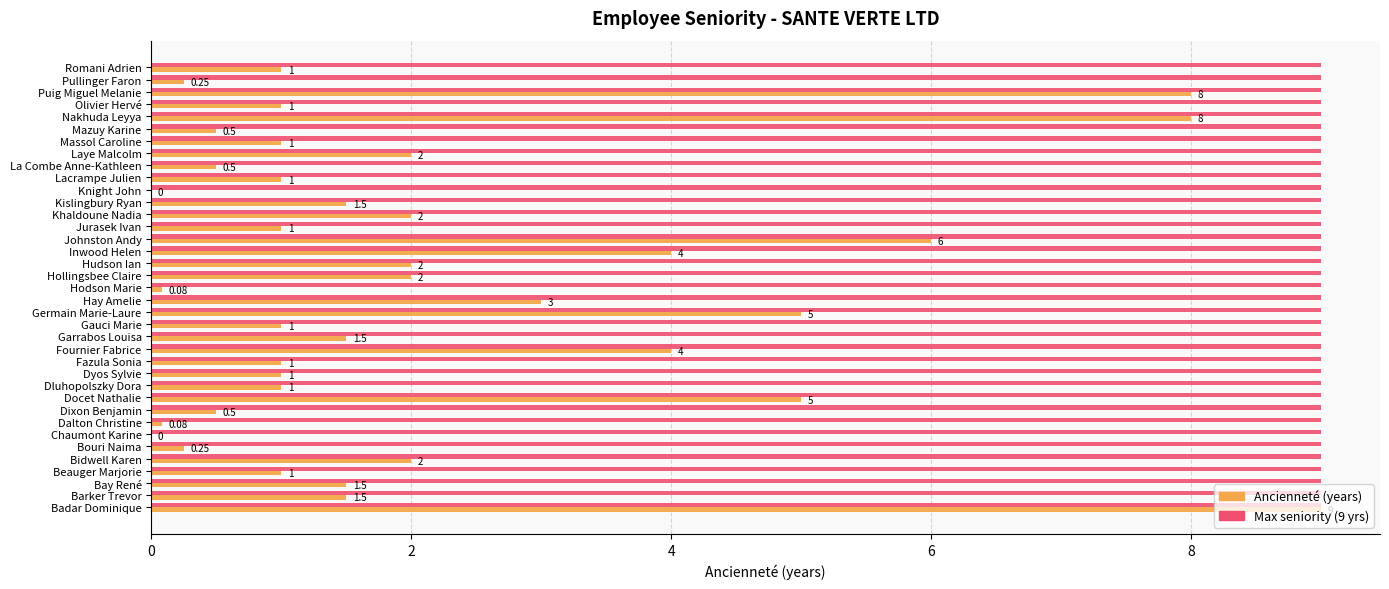

How many distinct data groups are displayed?

2